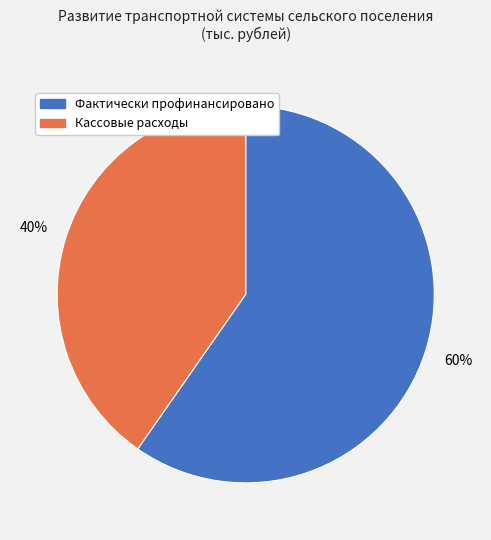

Is it true that Фактически профинансировано is 60% of the pie?

True